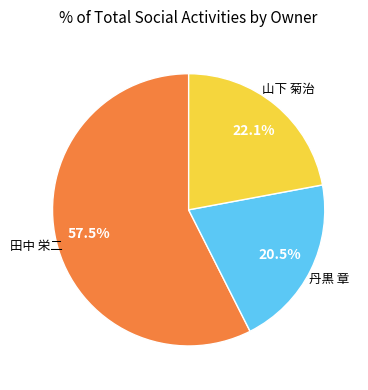

How many segments does this pie chart have?

3